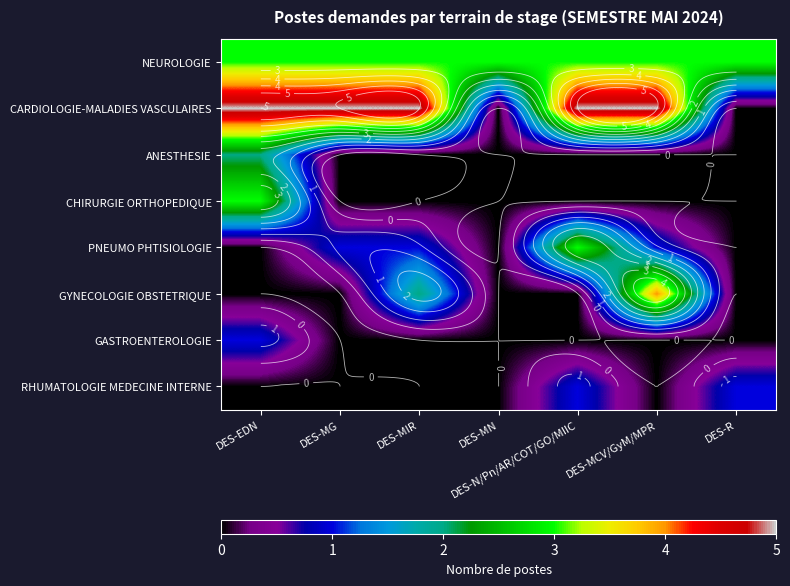

Between DES-EDN and DES-MIR, which is larger?

DES-EDN